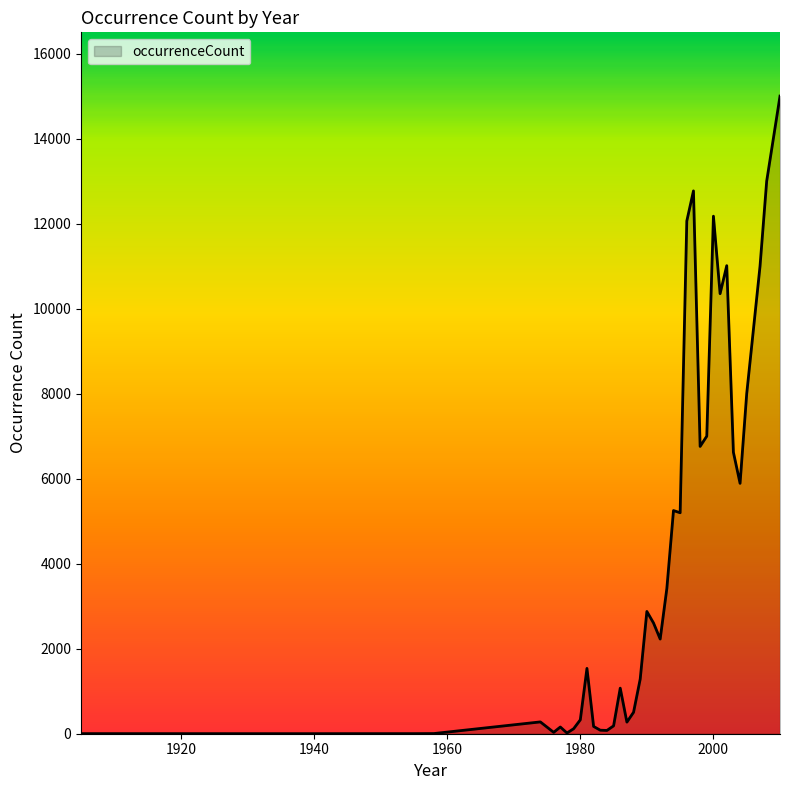

What is the difference between the maximum and minimum values?

14999